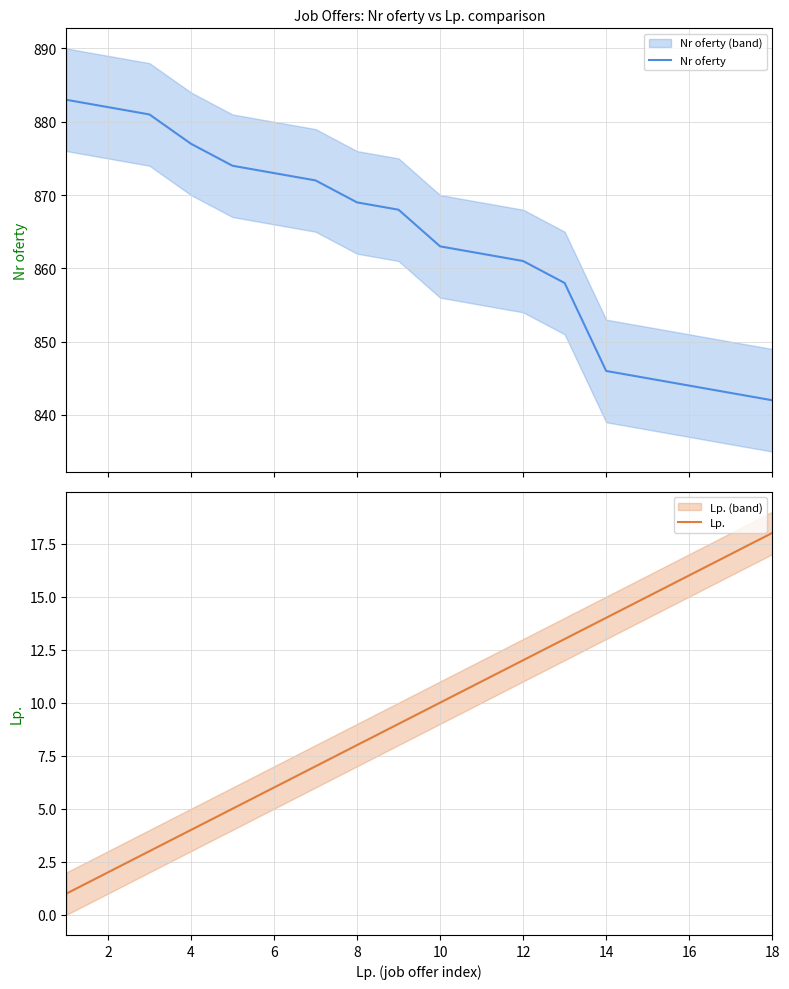

True or false: Lp. has more than 0 points higher than both neighbors.

False